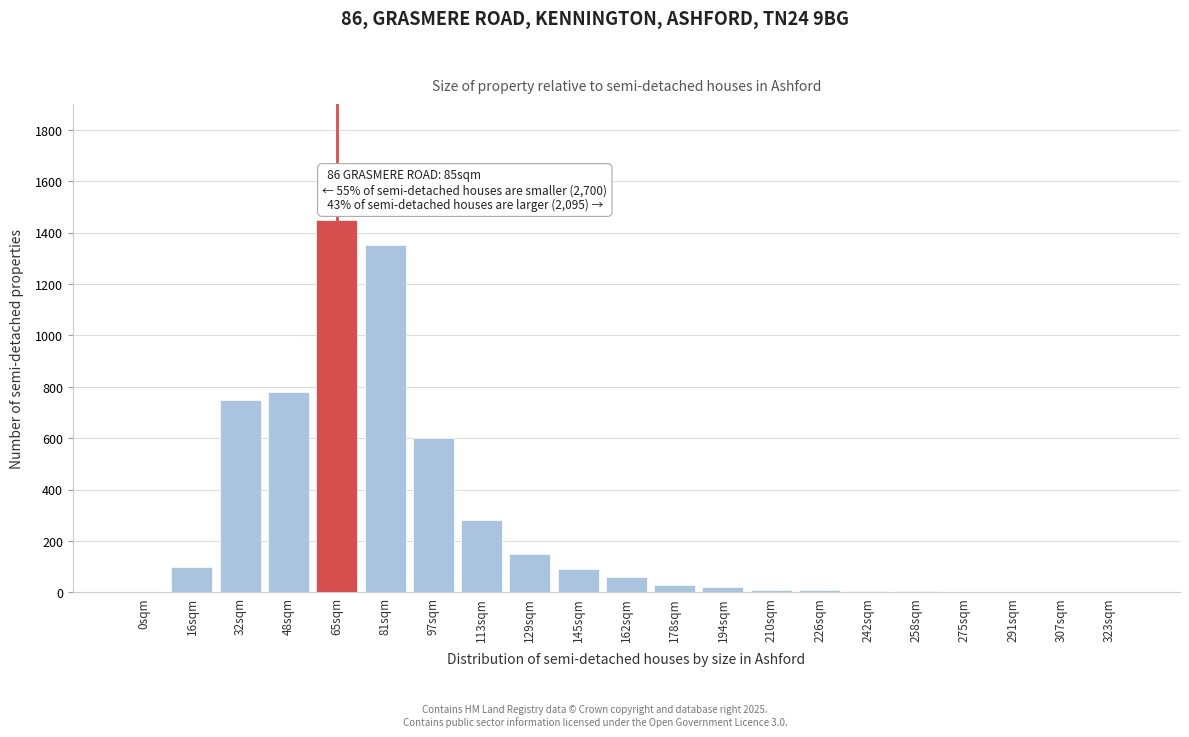

What is the maximum value shown in the chart?

1450